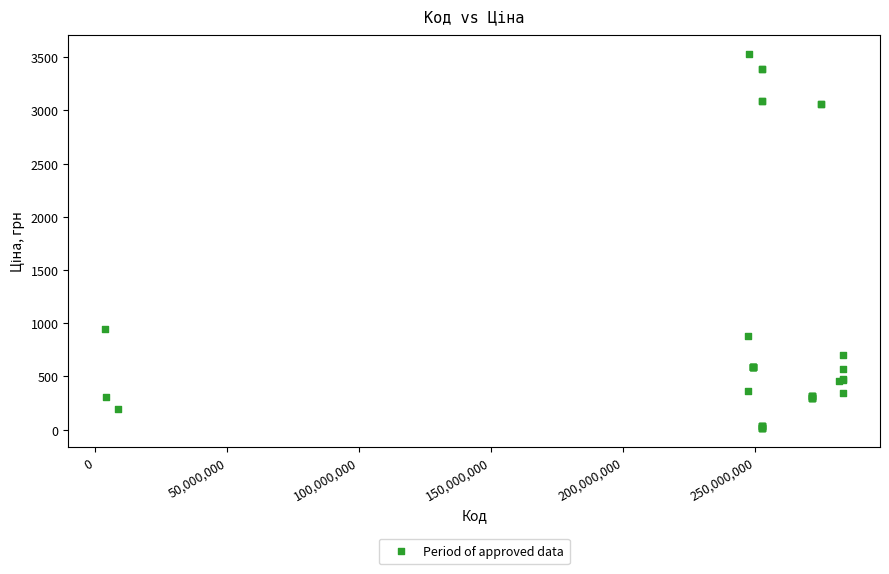

What Y value in the scatter plot is closest to 1774?

944.9